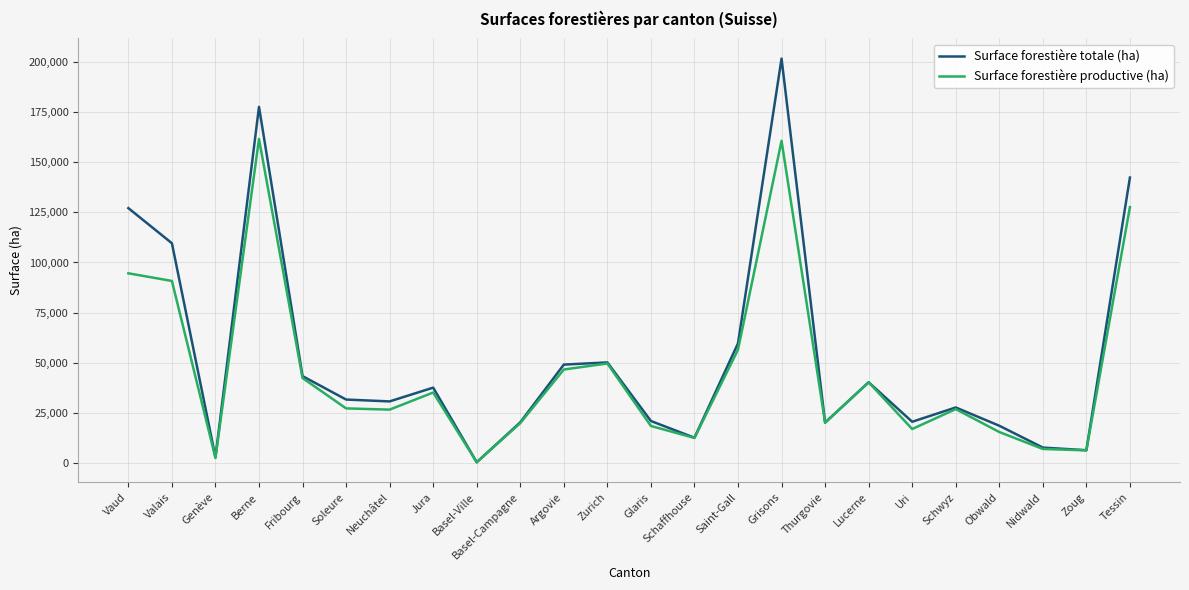

List the series in order of their peak value, lowest first.

Surface forestière productive (ha), Surface forestière totale (ha)